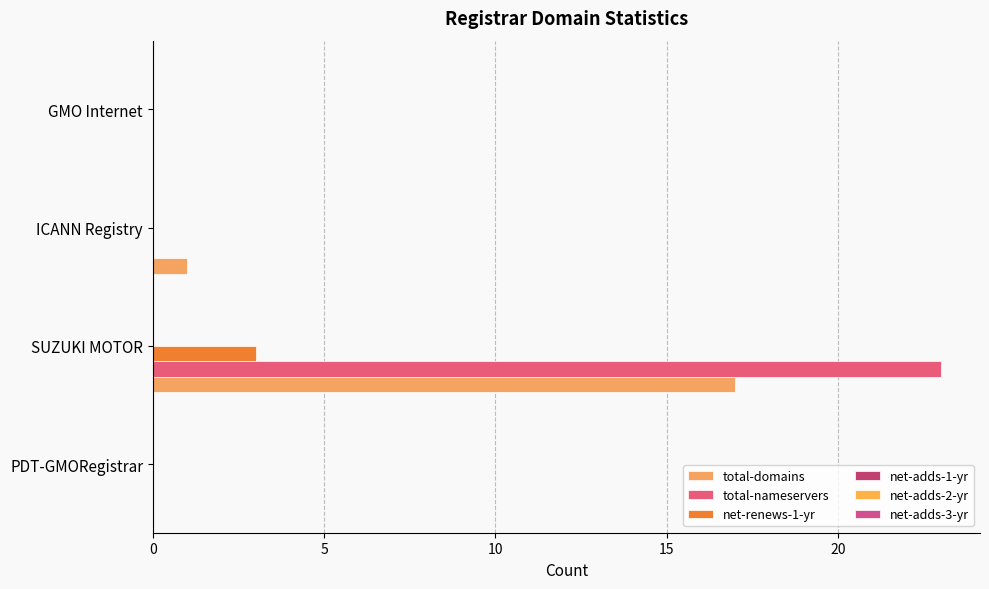

Which series has the largest total across all categories?

total-nameservers